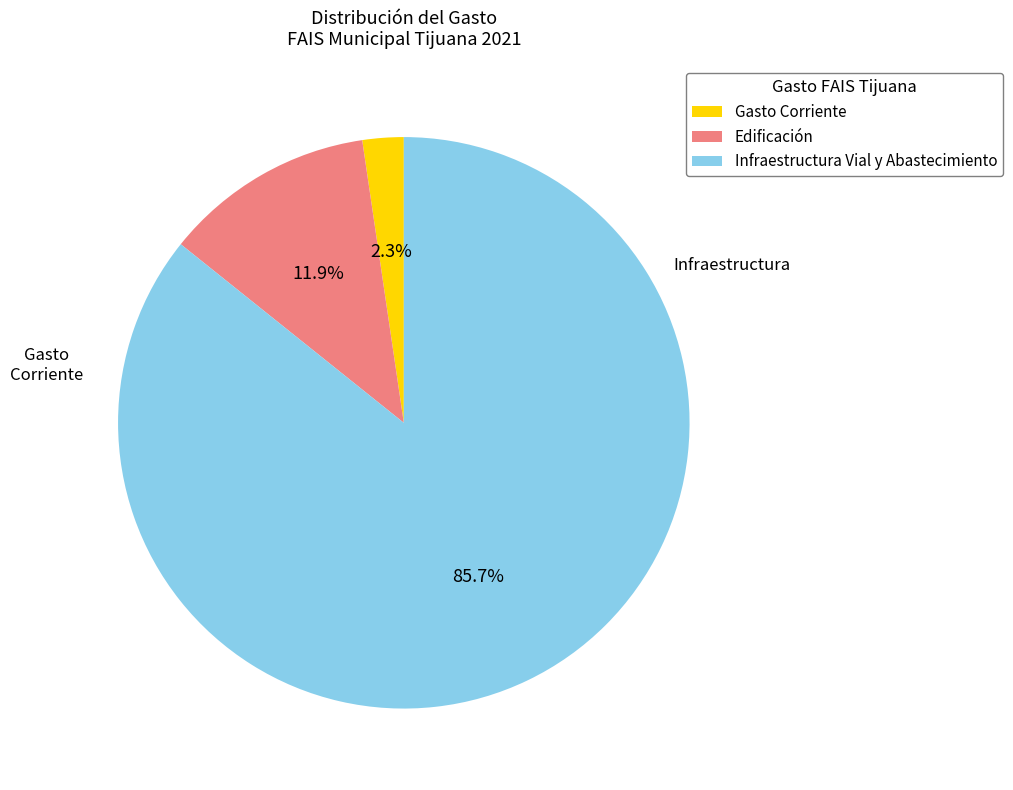

To the nearest percent, what is the average slice percentage?

33%